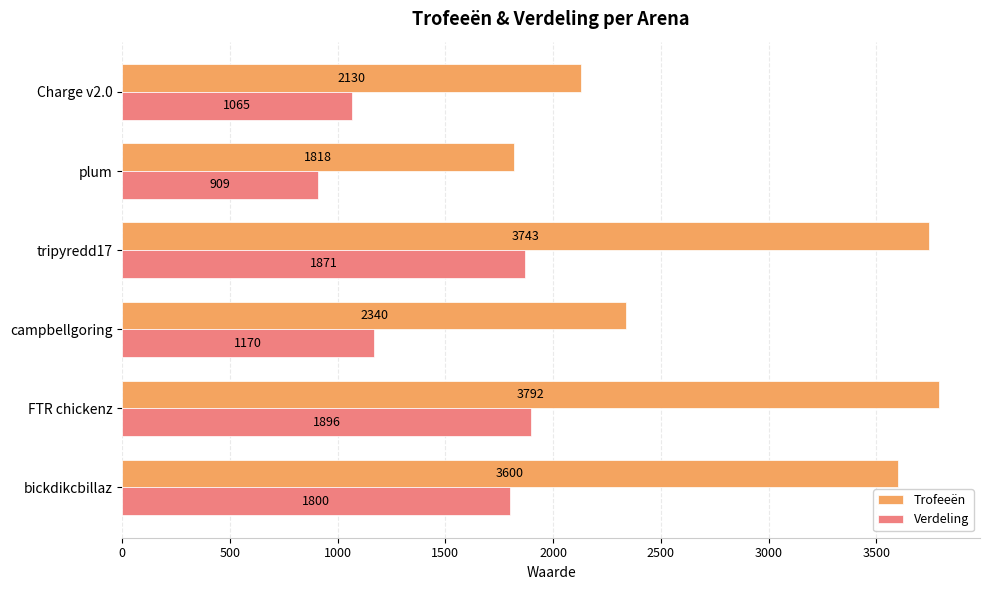

Which category has the highest value in the Verdeling series?

FTR chickenz